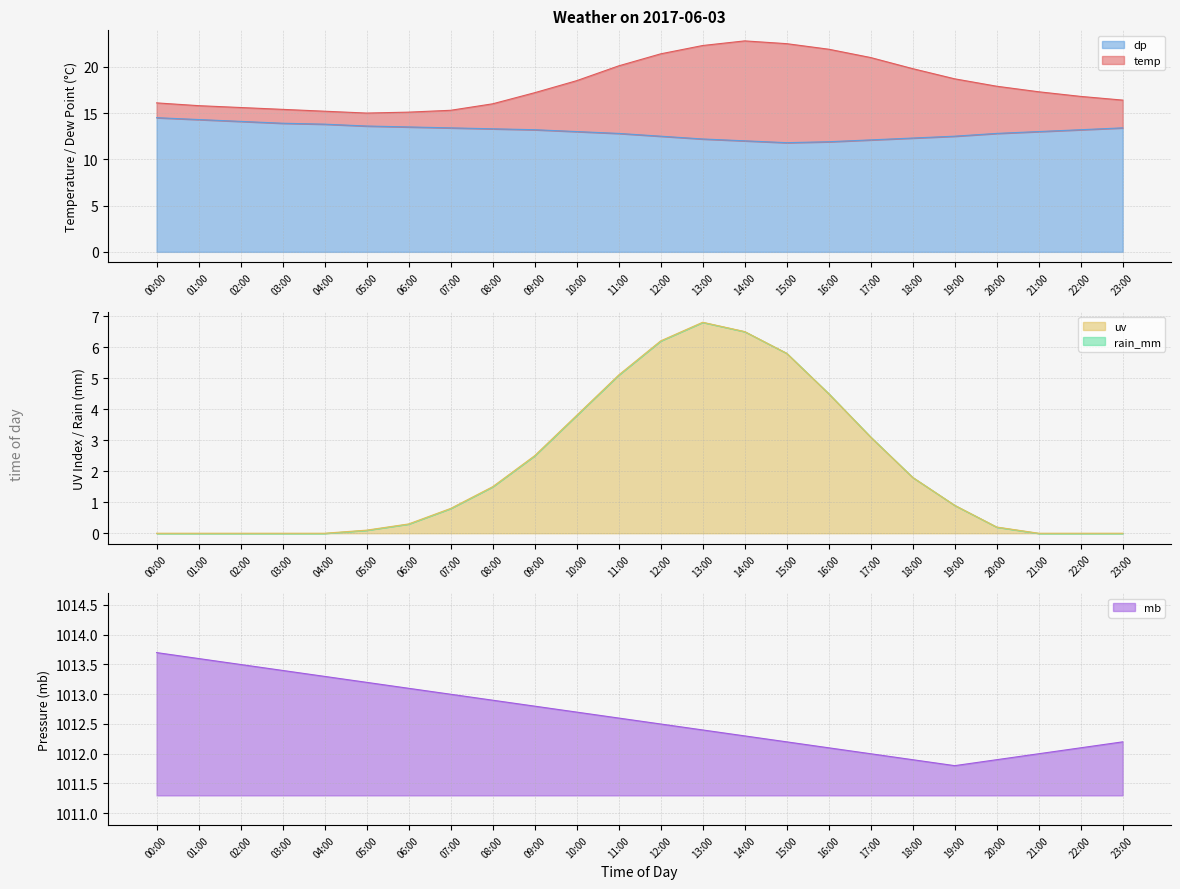

Which label corresponds to the smallest value in the chart?

00:00